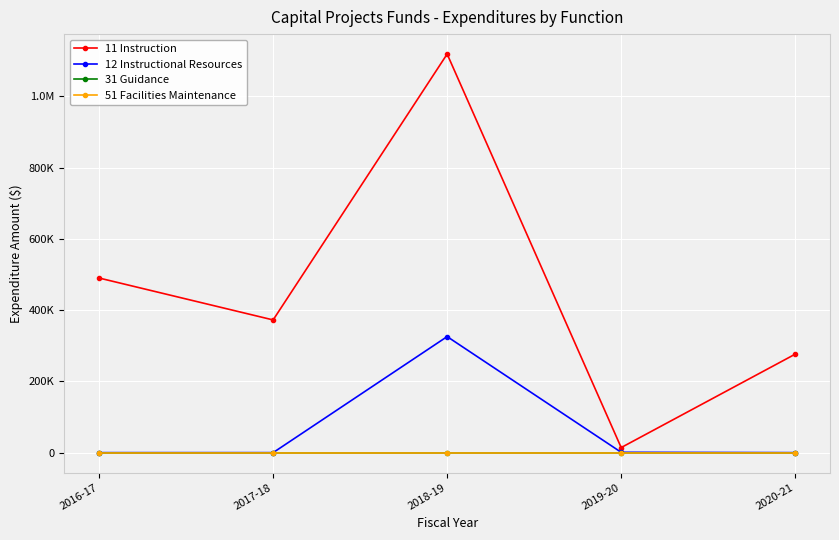

Reading left to right, transcribe all the data shown in this chart.

11 Instruction: 490098.8	372447.3	1118767.1	14184.1	276388.0
12 Instructional Resources: 0.0	0.0	325687.1	973.0	0.0
31 Guidance: 0.0	0.0	0.0	0.0	0.0
51 Facilities Maintenance: 0.0	0.0	0.0	0.0	0.0